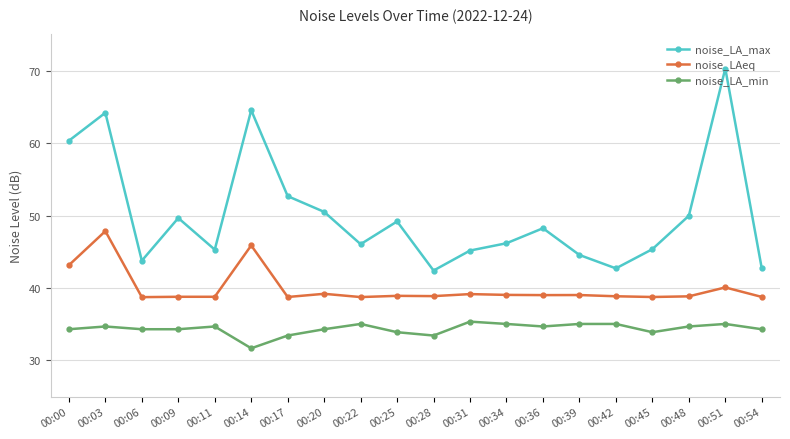

What is the sum of all noise_LA_min values?

687.2